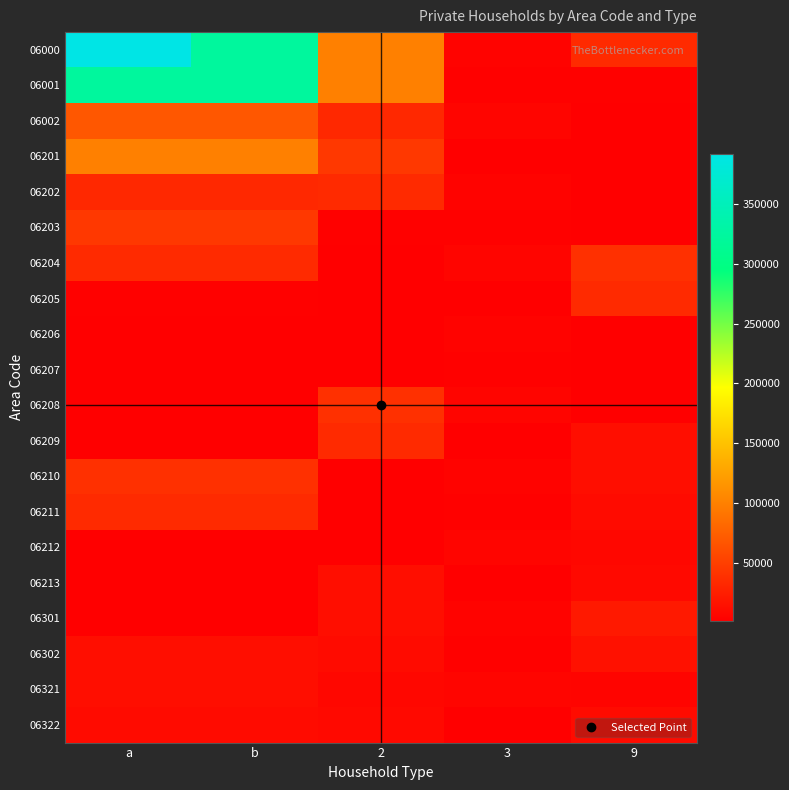

What is the minimum value shown in the chart?

1185